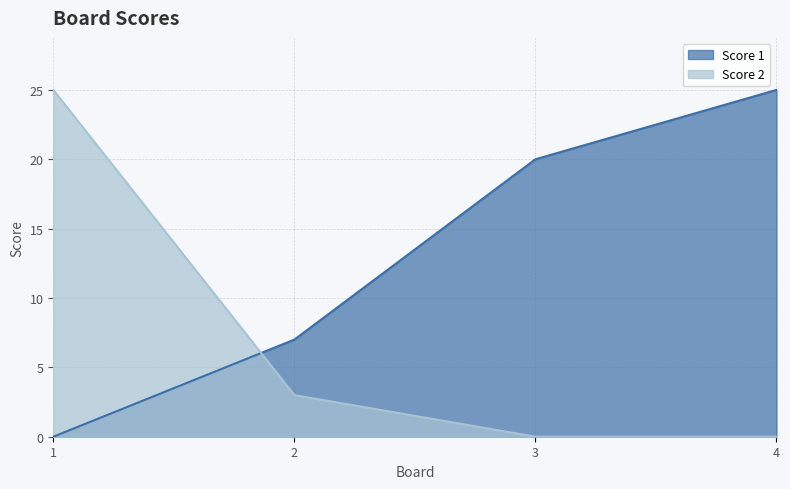

After their last crossing, which series has the higher values: Score 2 or Score 1?

Score 1